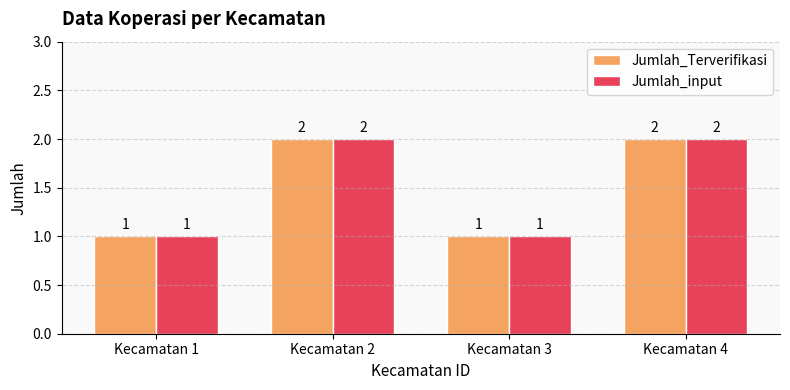

Reading left to right, list all the values displayed in this chart.

Jumlah_Terverifikasi: 1	2	1	2
Jumlah_input: 1	2	1	2